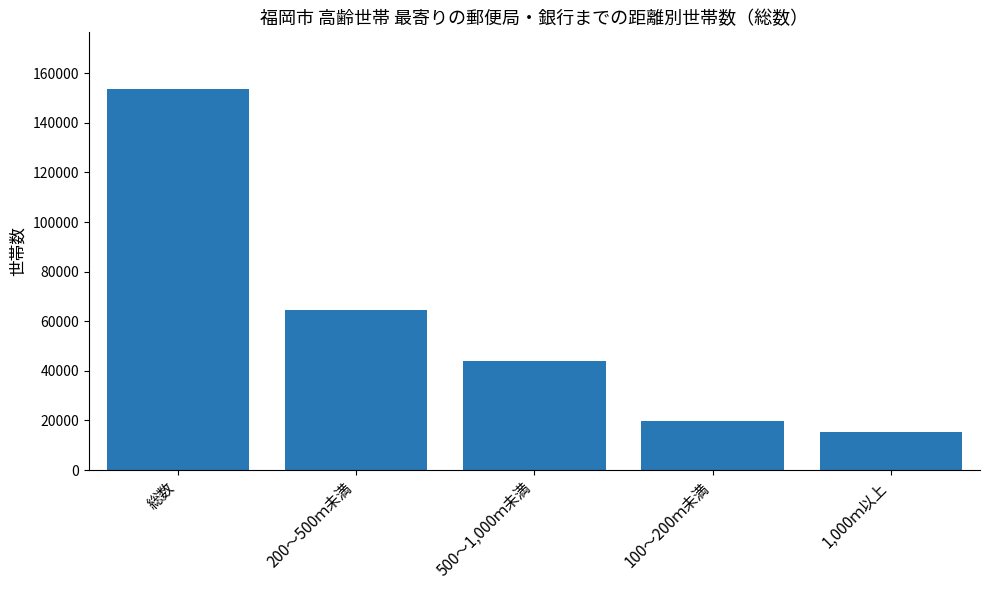

What is the change in value from 500～1,000ｍ未満 to 1,000ｍ以上?

-28400